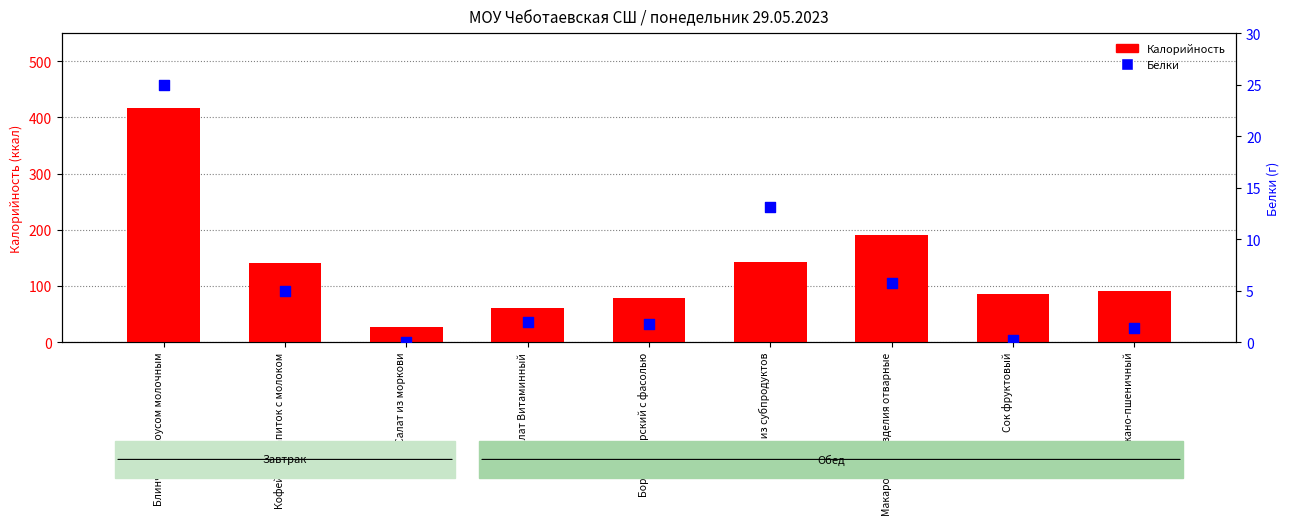

Which series has the largest total across all categories?

Калорийность